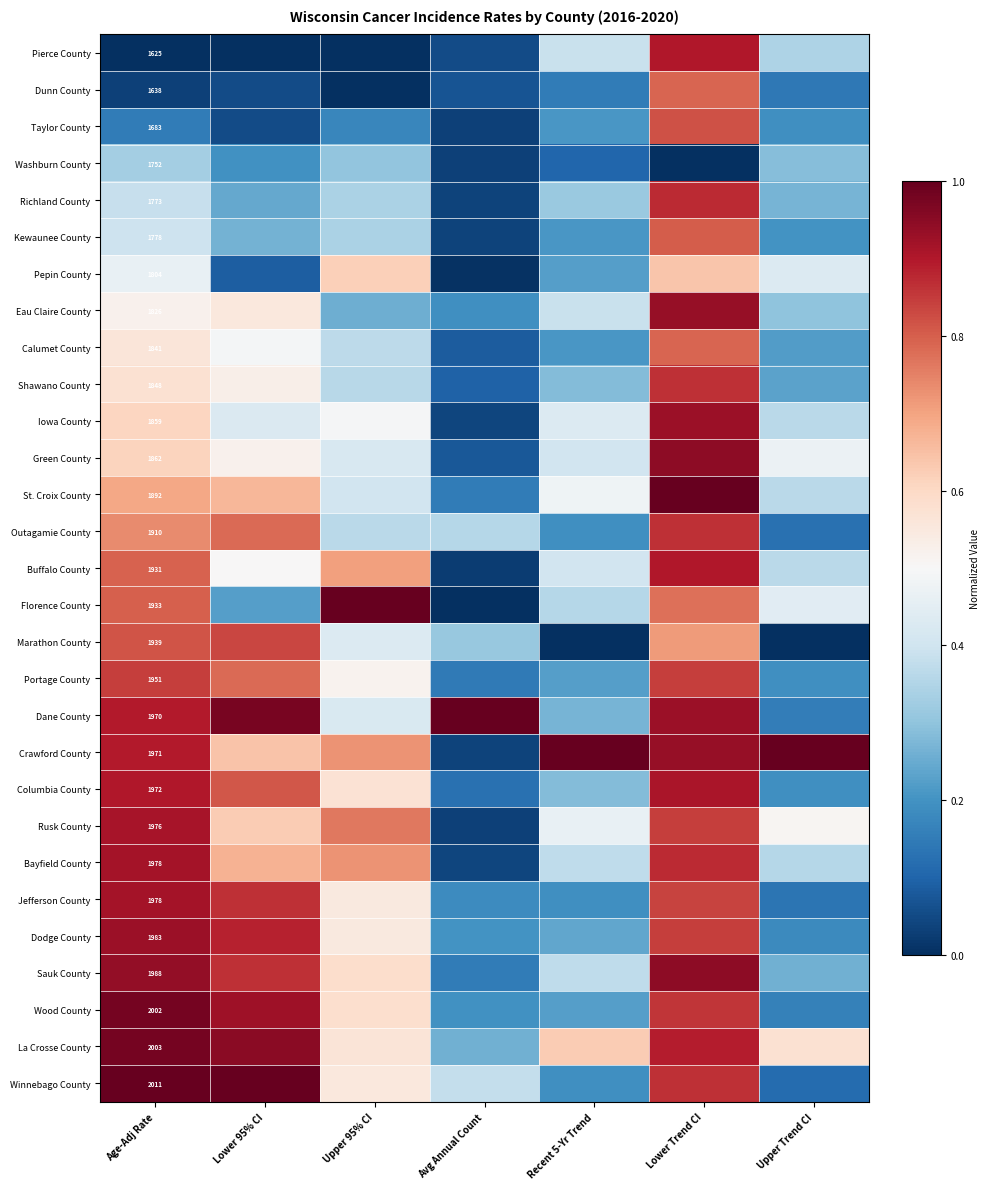

At which label does Bayfield County reach its minimum?

Avg Annual Count